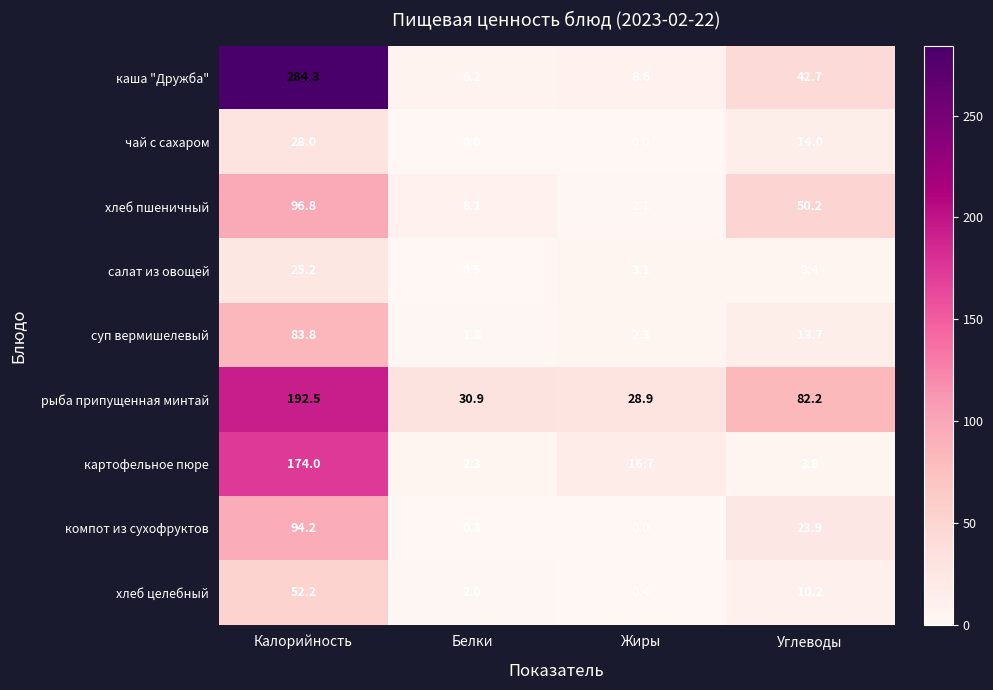

At which category is the sum across all series the highest?

Калорийность